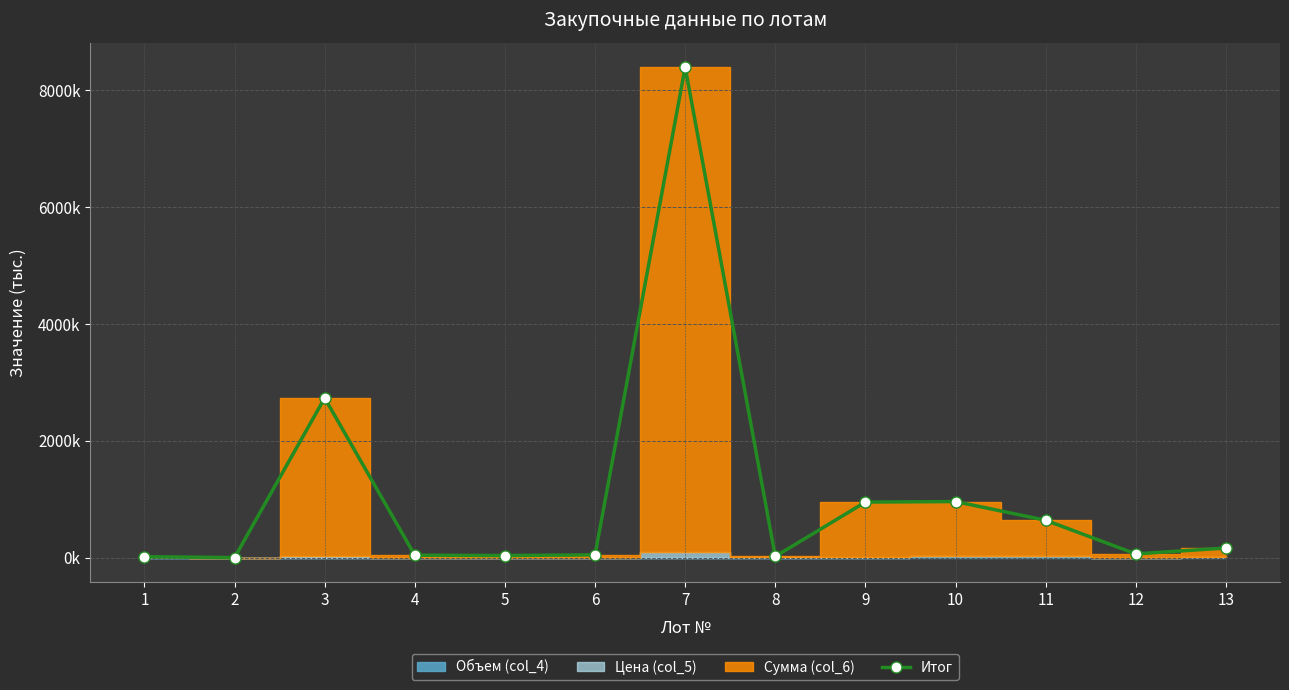

Where is the data nearest to the value 4198?

3